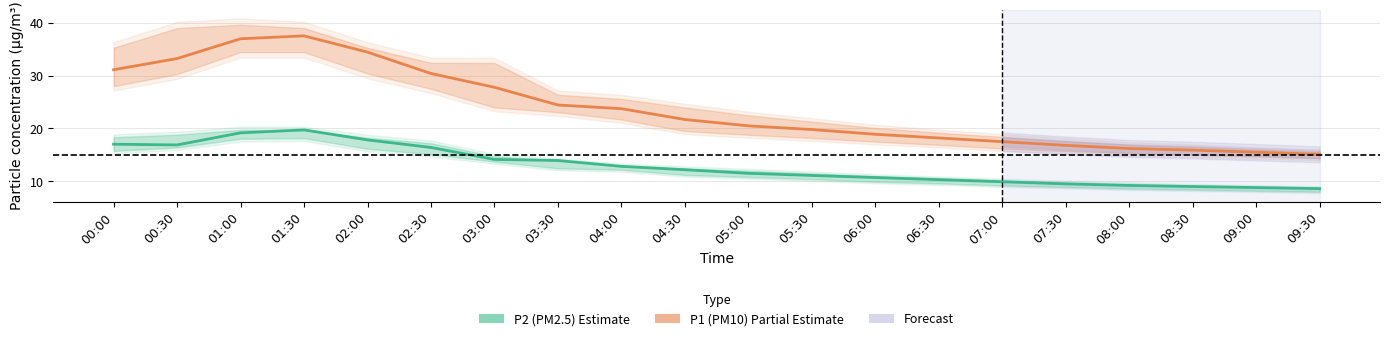

How many data points in P2 (PM2.5) are less than 12?

10